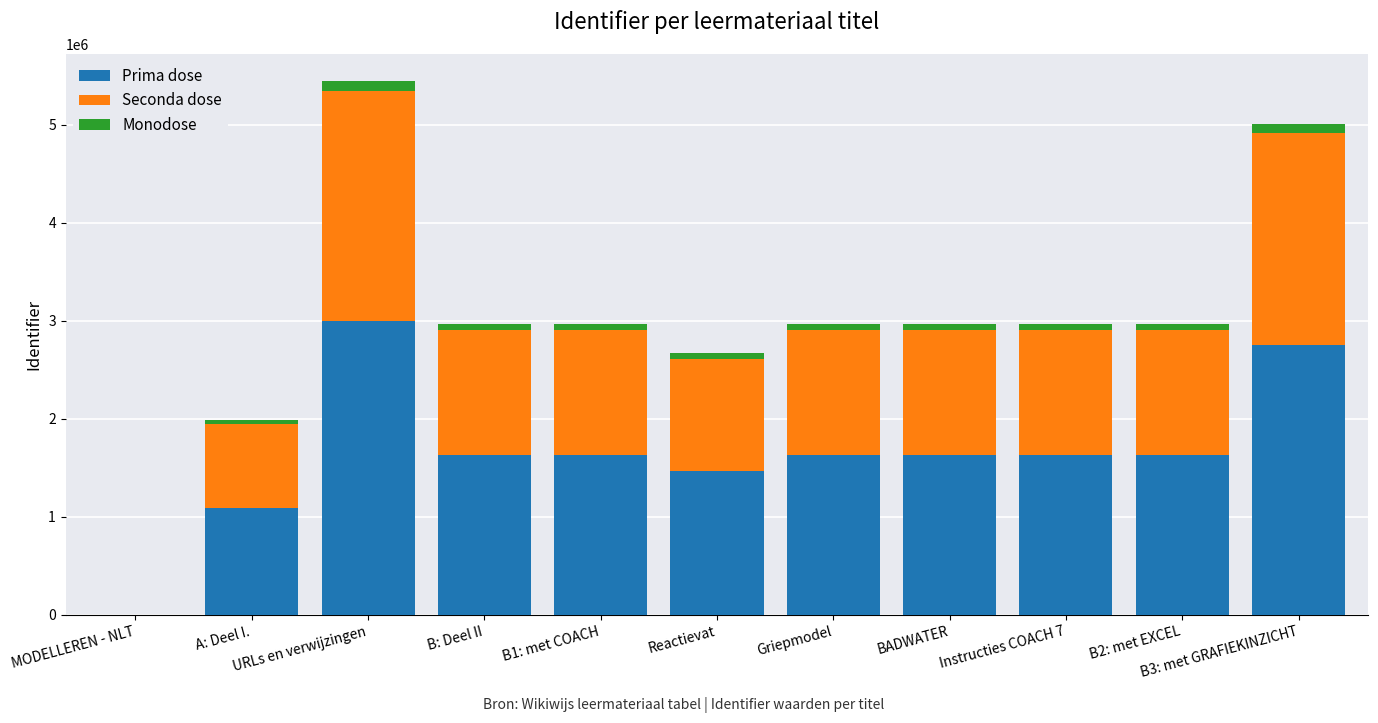

What is the sum of all Prima dose values?

18111188.2